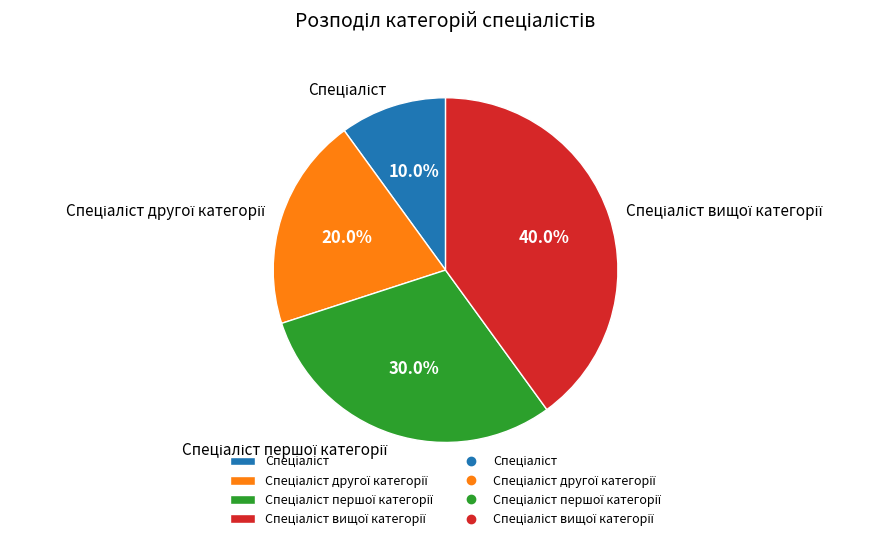

Does any single category account for the majority?

No